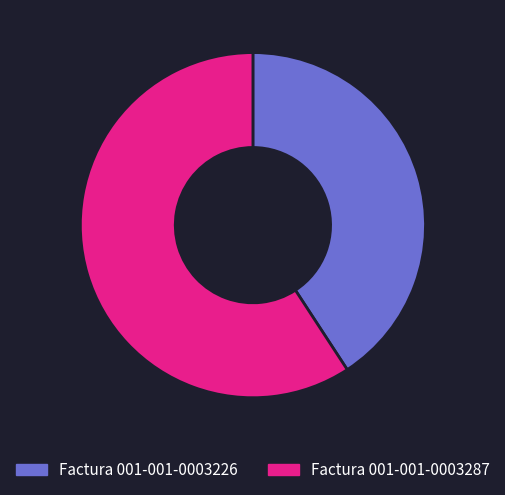

What is the ratio of the value at Factura 001-001-0003226 to the value at Factura 001-001-0003287?

0.7